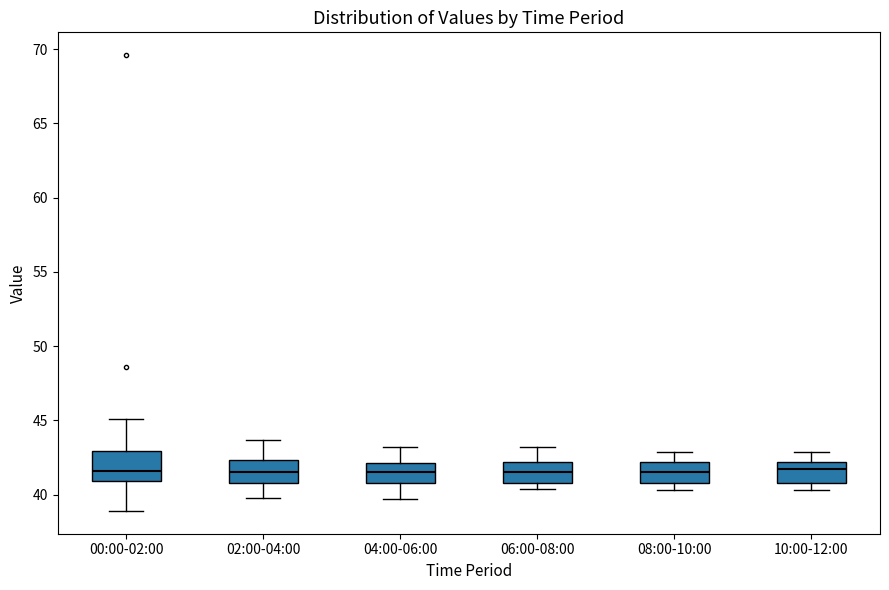

Reading left to right, read every box against the y-axis: the position of its median line, the range the box covers, and the ends of its whiskers. The values are not printed on the chart, so give them approximately, as read against the axis.

00:00-02:00: median 41.5, box 41.0 to 43.0, whiskers 39.0 to 45.0
02:00-04:00: median 41.5, box 41.0 to 42.5, whiskers 40.0 to 43.5
04:00-06:00: median 41.5, box 41.0 to 42.0, whiskers 39.5 to 43.0
06:00-08:00: median 41.5, box 41.0 to 42.0, whiskers 40.5 to 43.0
08:00-10:00: median 41.5, box 41.0 to 42.0, whiskers 40.5 to 43.0
10:00-12:00: median 41.5, box 41.0 to 42.0, whiskers 40.5 to 43.0